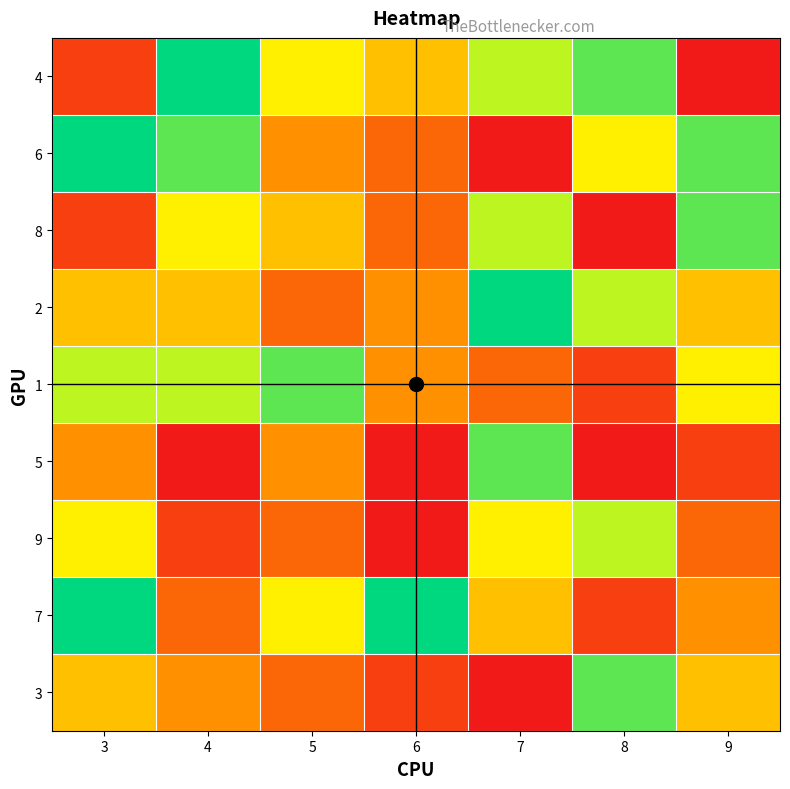

Between 9 and 6, which is larger?

6